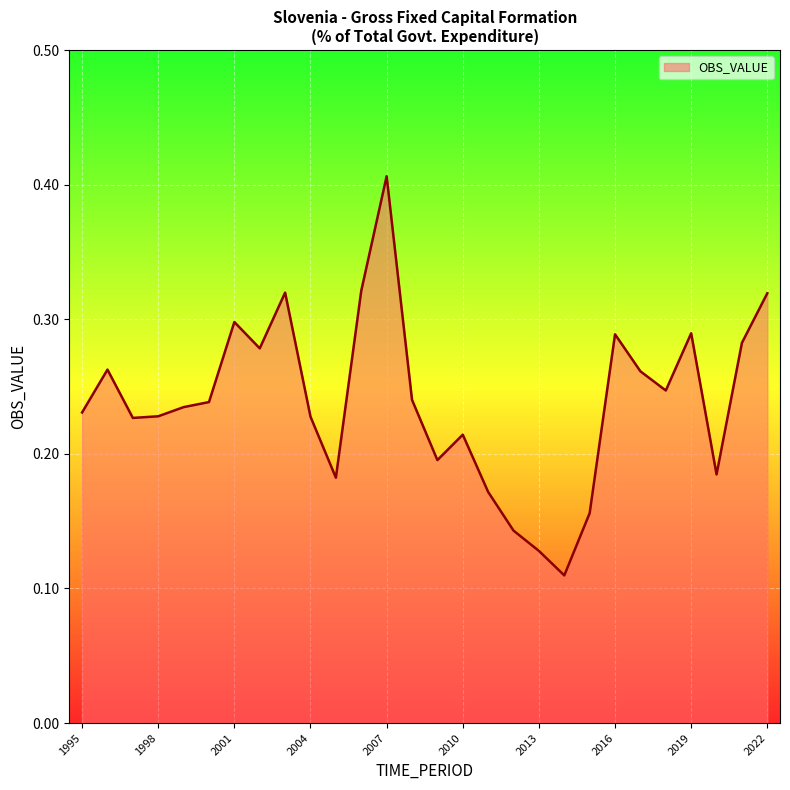

How many lines are shown in the chart?

1